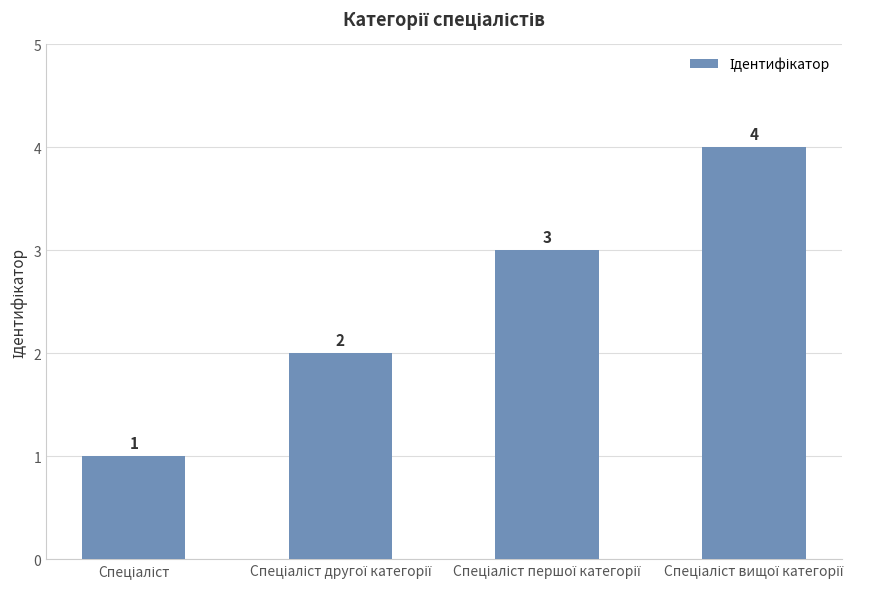

How many values are between 2 and 4?

3